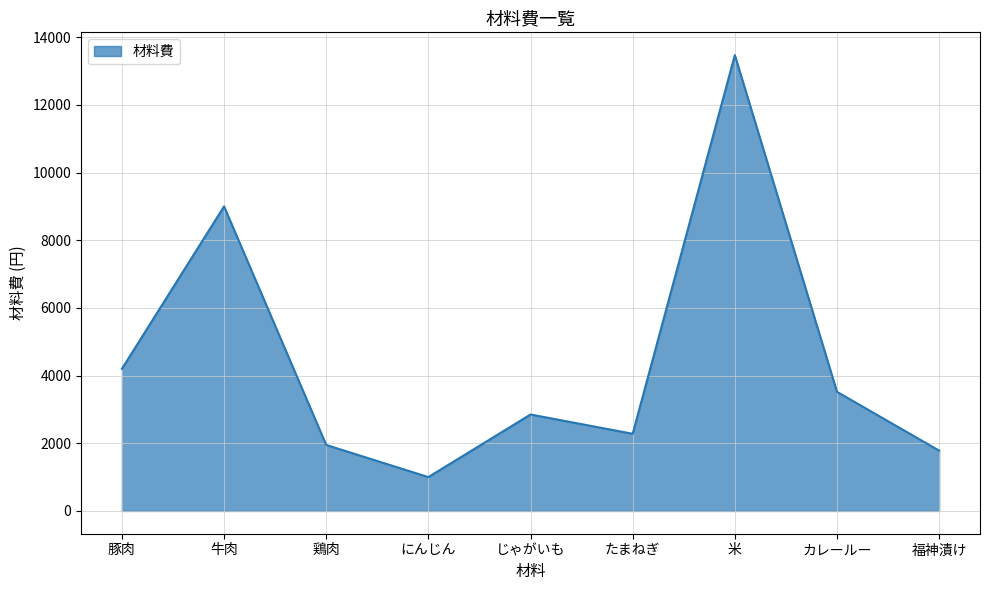

How many lines are shown in the chart?

1